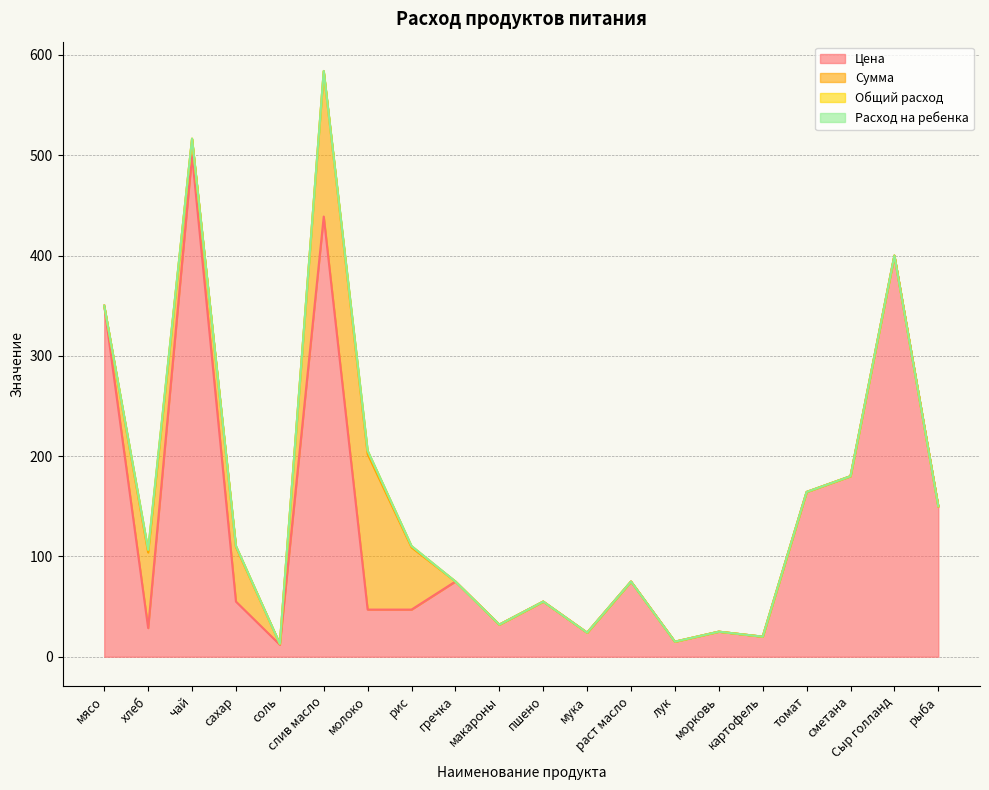

Which series changed the most between соль and раст масло?

Цена